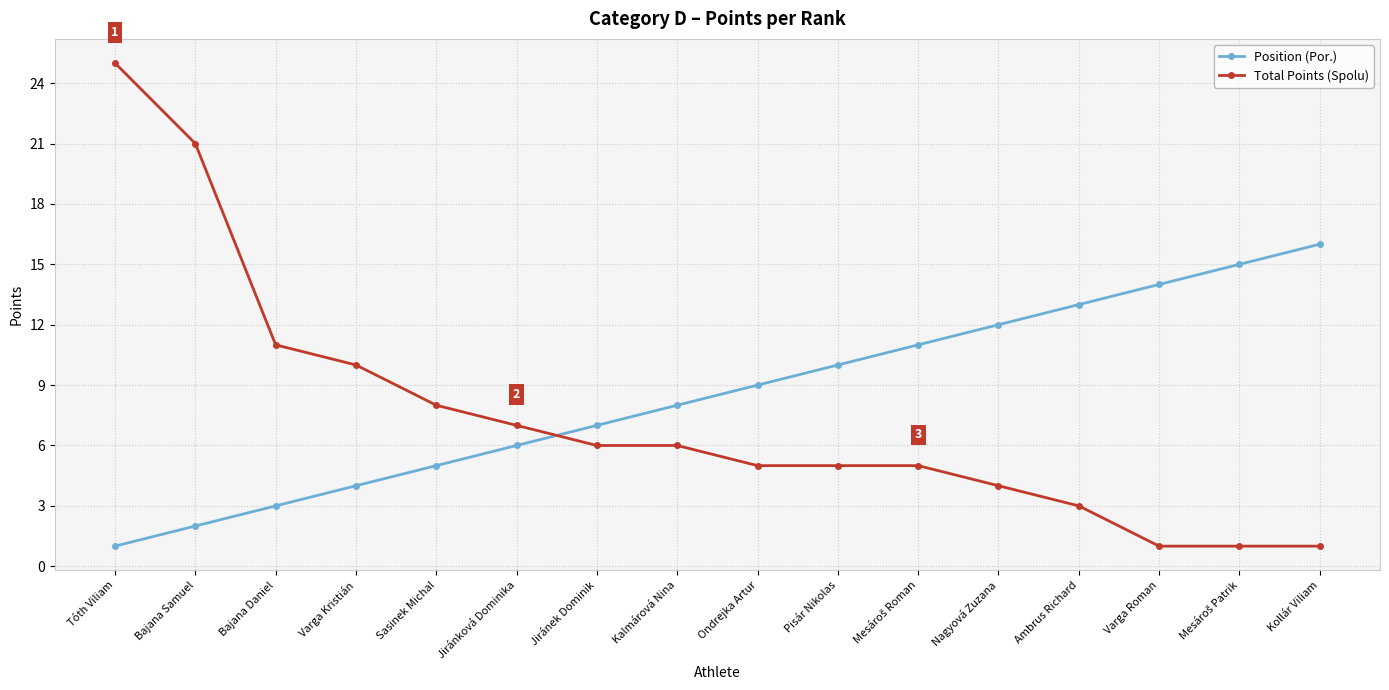

True or false: Position (Por.) and Total Points (Spolu) cross at least once.

True